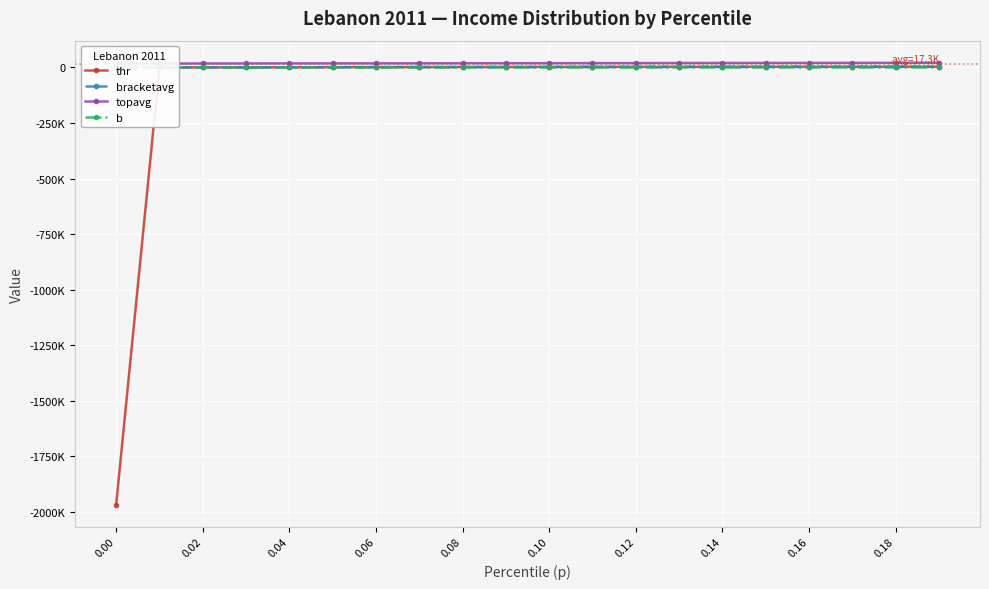

Is it true that thr equals 776.0 at 0.14?

False